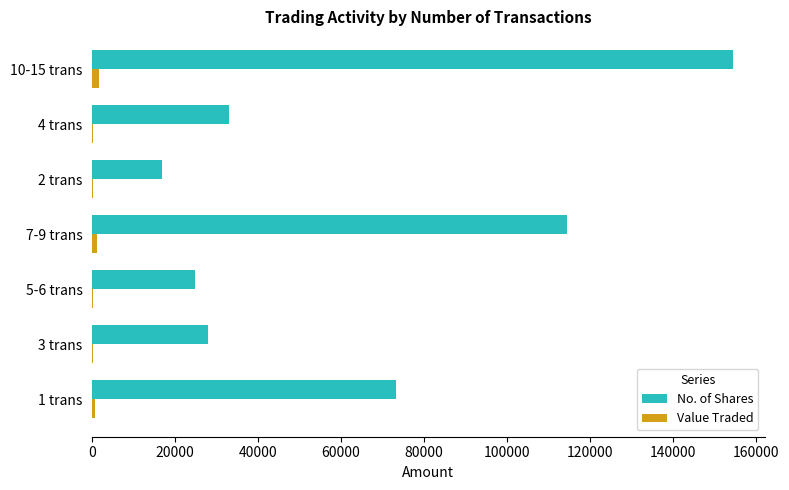

Which series has the largest total across all categories?

No. of Shares